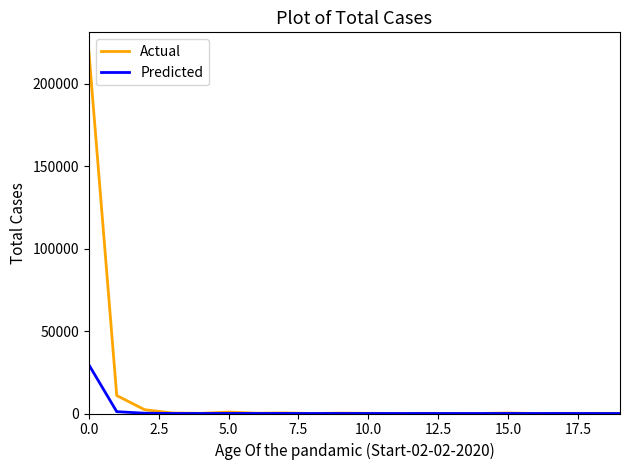

List the series in order of their peak value, highest first.

Actual, Predicted